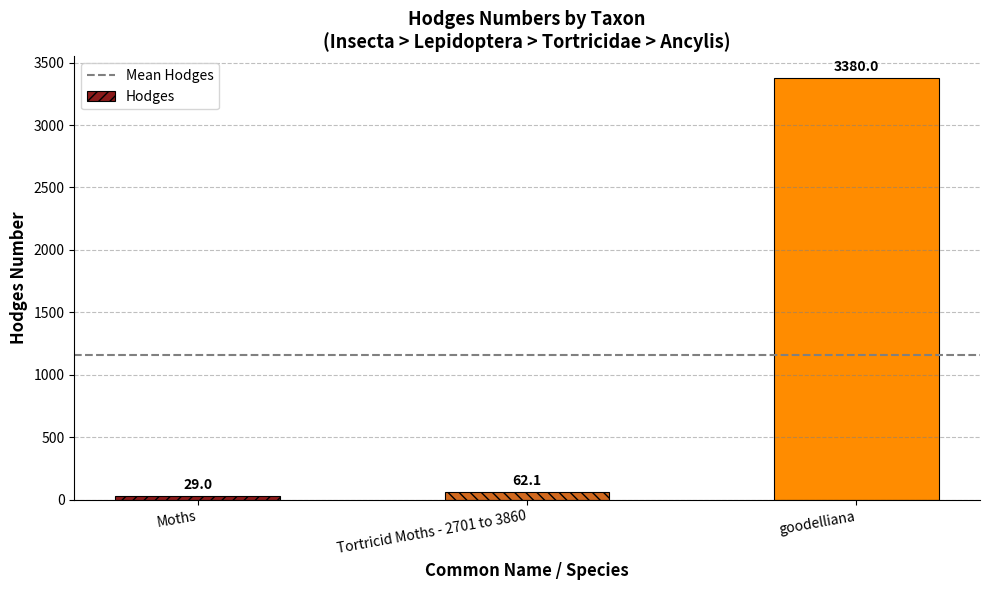

What value does the data have at goodelliana?

3380.0